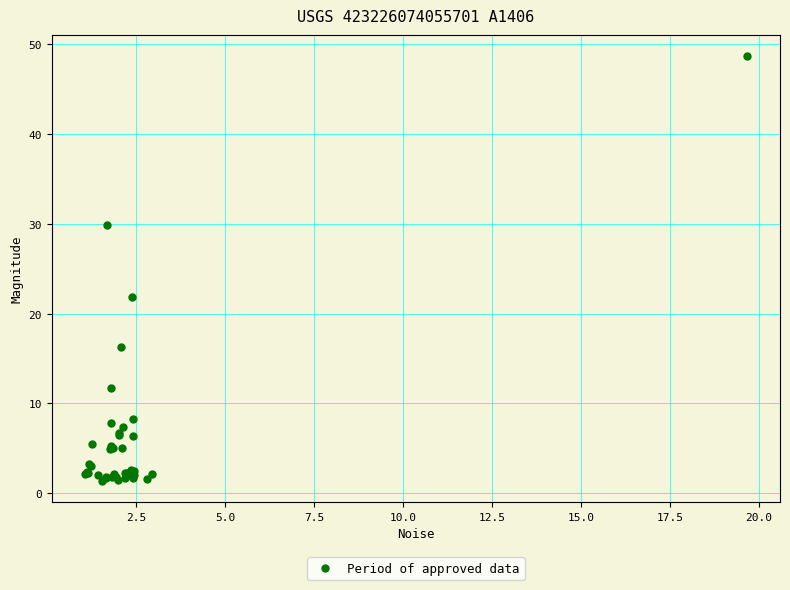

What Y value in the scatter plot is closest to 25?

21.8